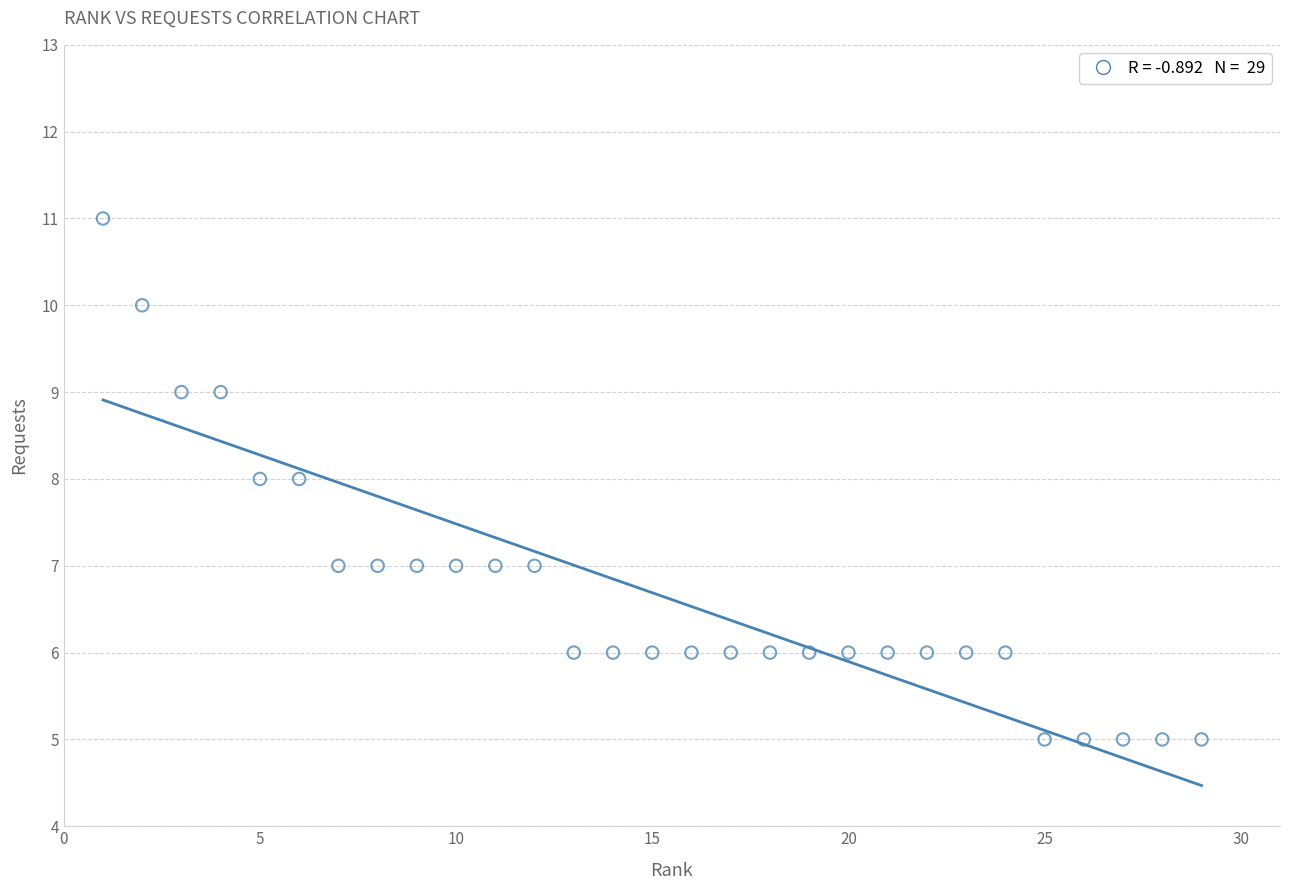

What is the range of Y values (max minus min)?

6